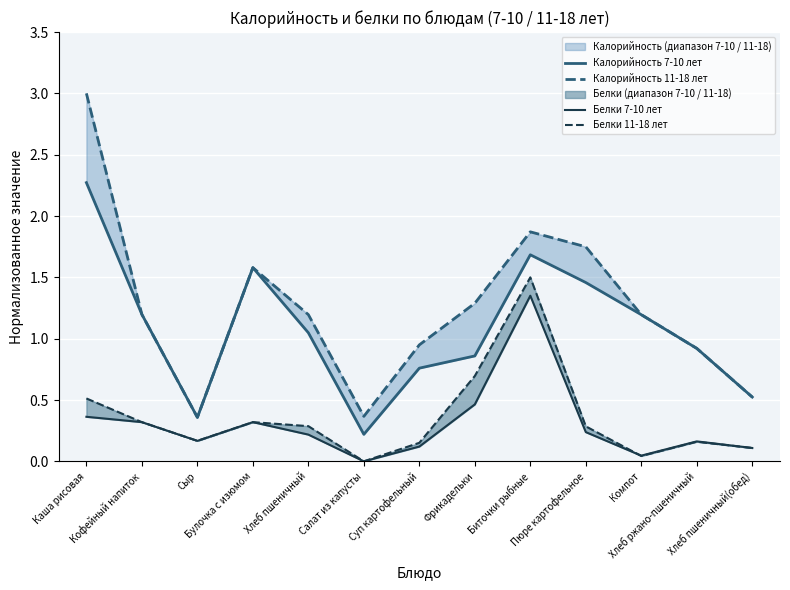

What is the difference between the maximum and minimum values in the Калорийность 7-10 лет series?

2.1